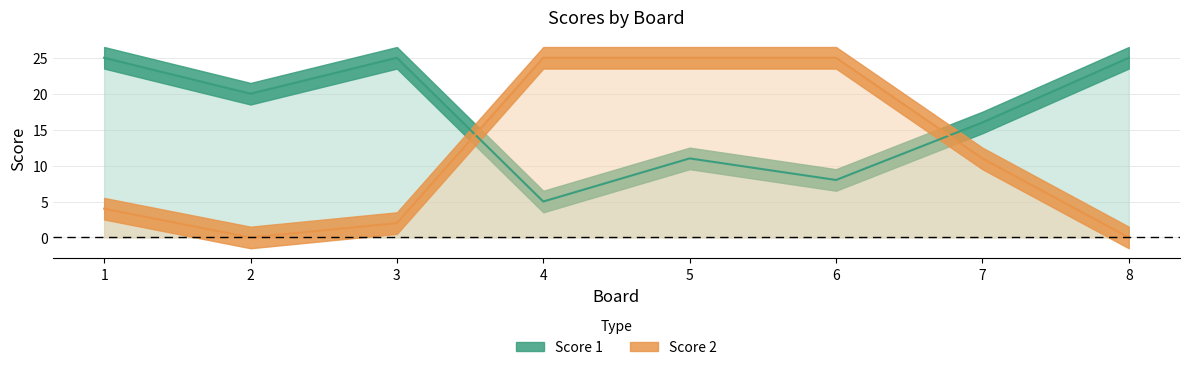

What is the difference between the maximum and minimum values in the Score 2 series?

25